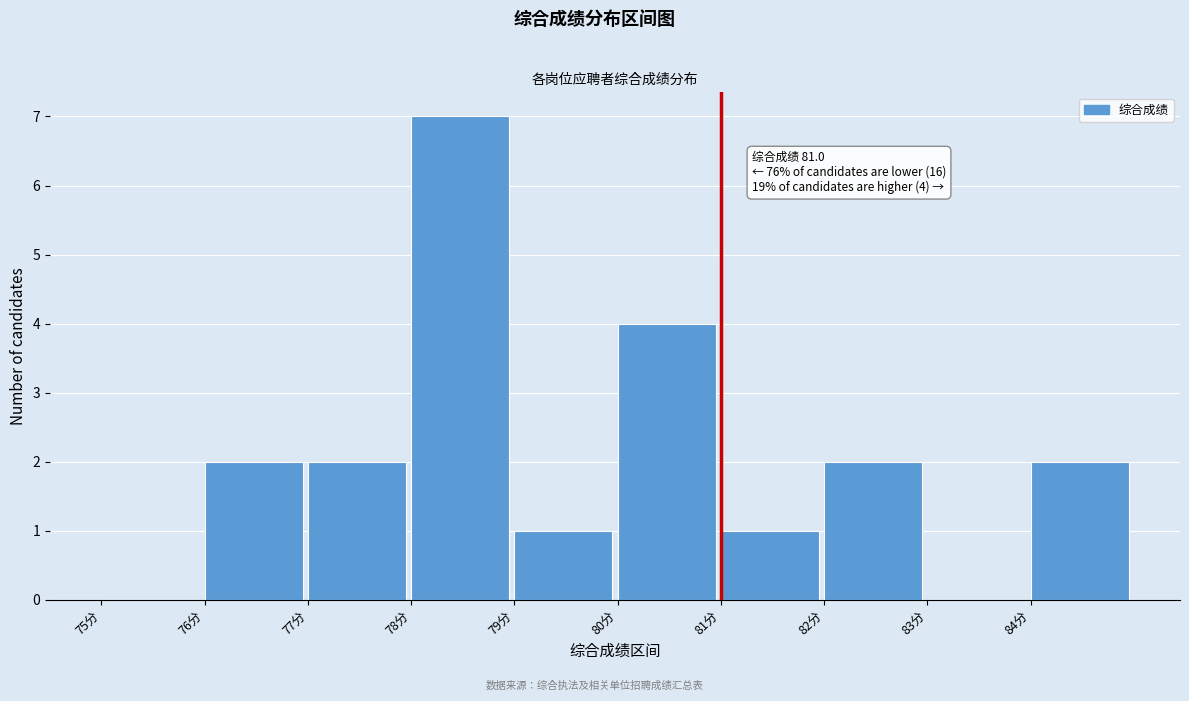

Which range on the x-axis has the tallest bar?

78 to 79